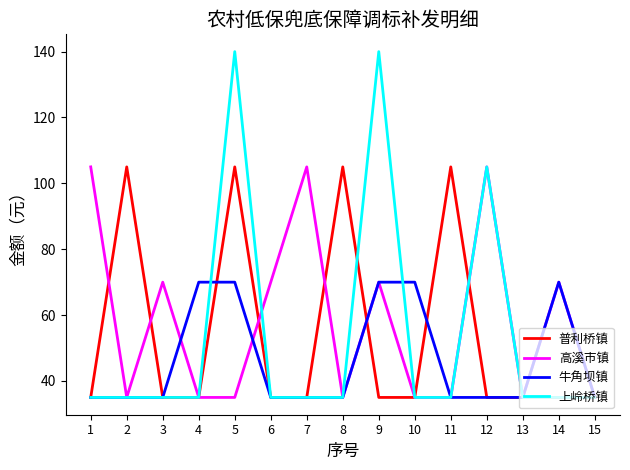

Count the number of data series in this chart.

4